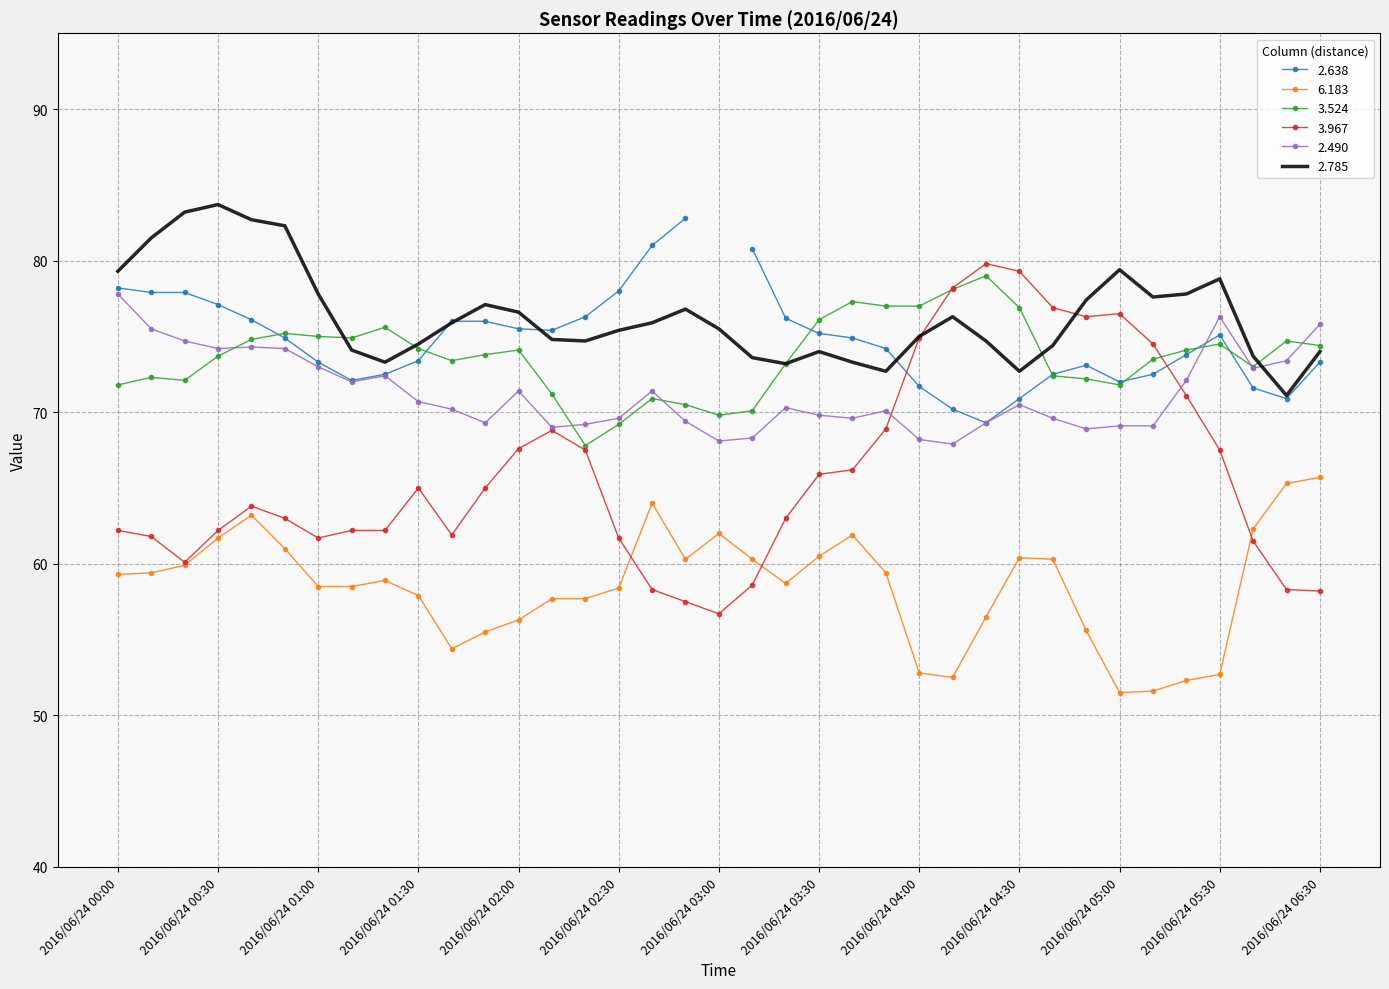

List the labels in order of 6.183 value, largest first.

2016/06/24 06:30, 2016/06/24 06:20, 2016/06/24 02:40, 2016/06/24 00:40, 2016/06/24 06:10, 2016/06/24 03:00, 2016/06/24 03:40, 2016/06/24 00:30, 2016/06/24 00:50, 2016/06/24 03:30, 2016/06/24 04:30, 2016/06/24 02:50, 2016/06/24 03:10, 2016/06/24 04:40, 2016/06/24 00:20, 2016/06/24 00:10, 2016/06/24 03:50, 2016/06/24 00:00, 2016/06/24 01:20, 2016/06/24 03:20, 2016/06/24 01:00, 2016/06/24 01:10, 2016/06/24 02:30, 2016/06/24 01:30, 2016/06/24 02:10, 2016/06/24 02:20, 2016/06/24 04:20, 2016/06/24 02:00, 2016/06/24 04:50, 2016/06/24 01:50, 2016/06/24 01:40, 2016/06/24 04:00, 2016/06/24 05:30, 2016/06/24 04:10, 2016/06/24 05:20, 2016/06/24 05:10, 2016/06/24 05:00